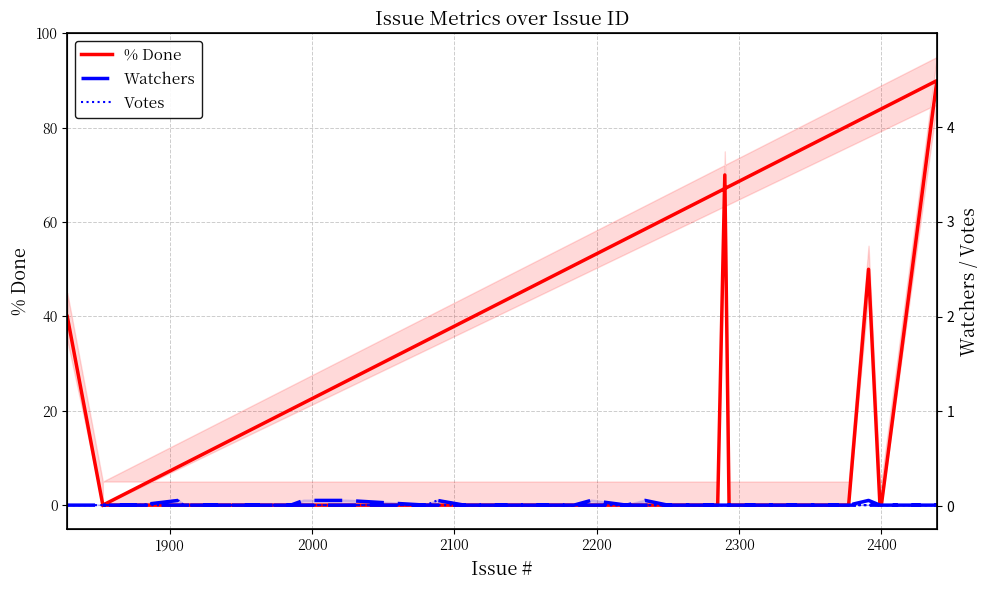

Where is the first local maximum for Votes?

2100